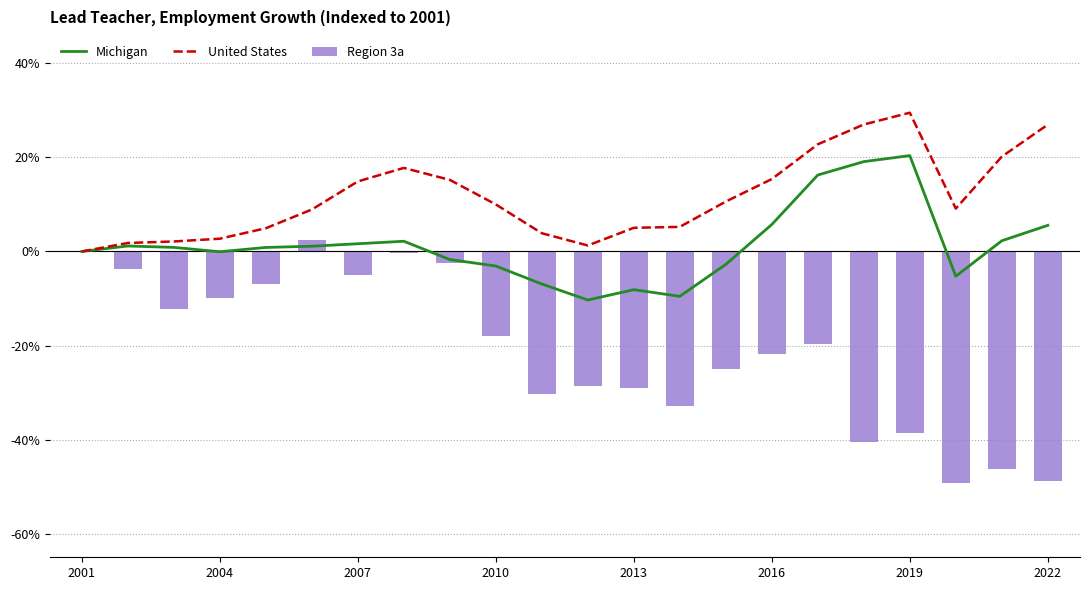

Which series has the largest total across all categories?

United States